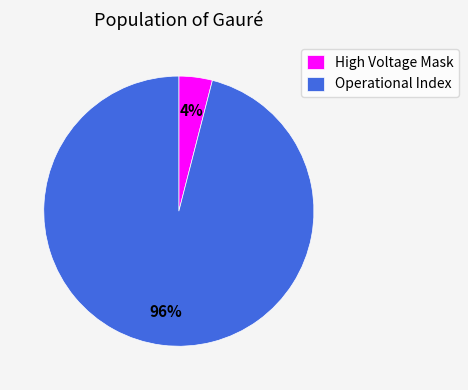

Is it true that High Voltage Mask is 14% of the pie?

False